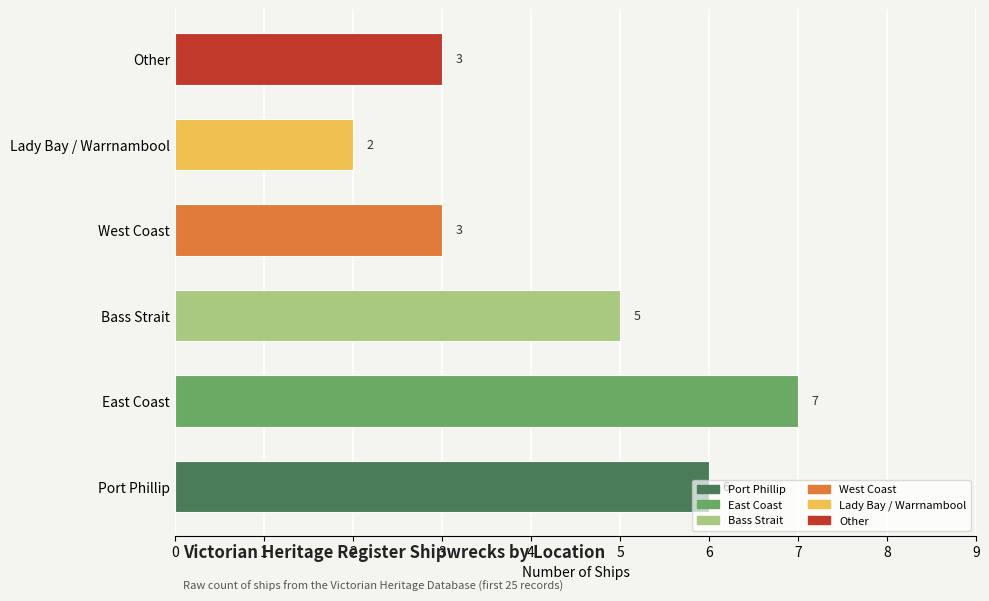

Reading left to right, list all the values displayed in this chart.

6	7	5	3	2	3